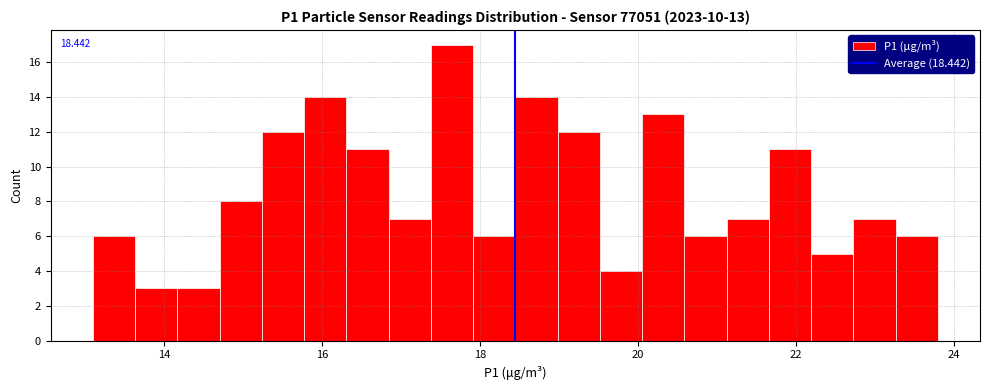

Around what value on the x-axis is the tallest bar? Give the approximate position of its centre, as read against the axis.

17.6